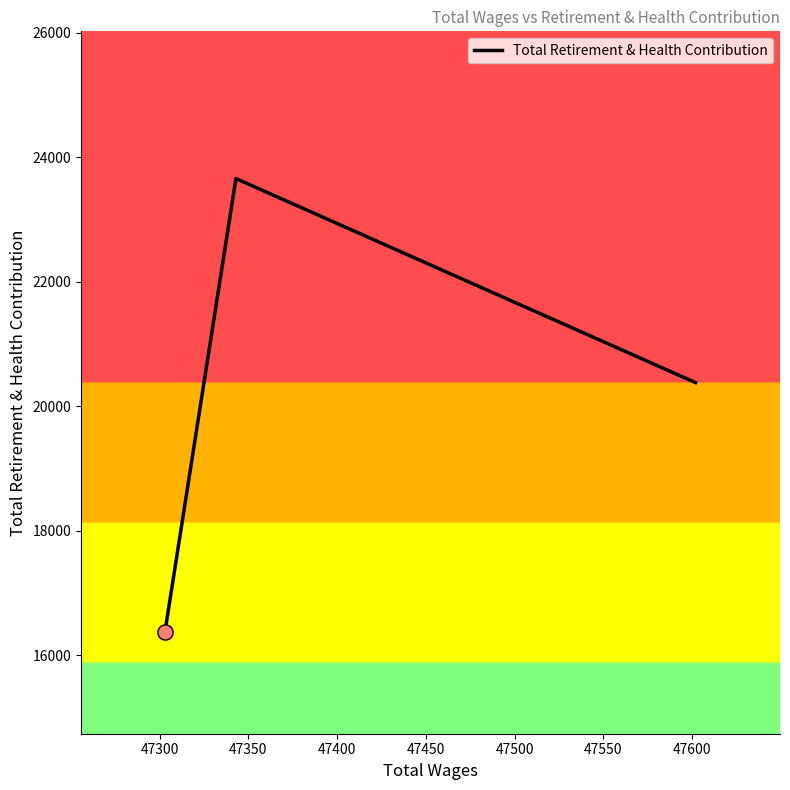

What is the maximum value shown in the chart?

23658